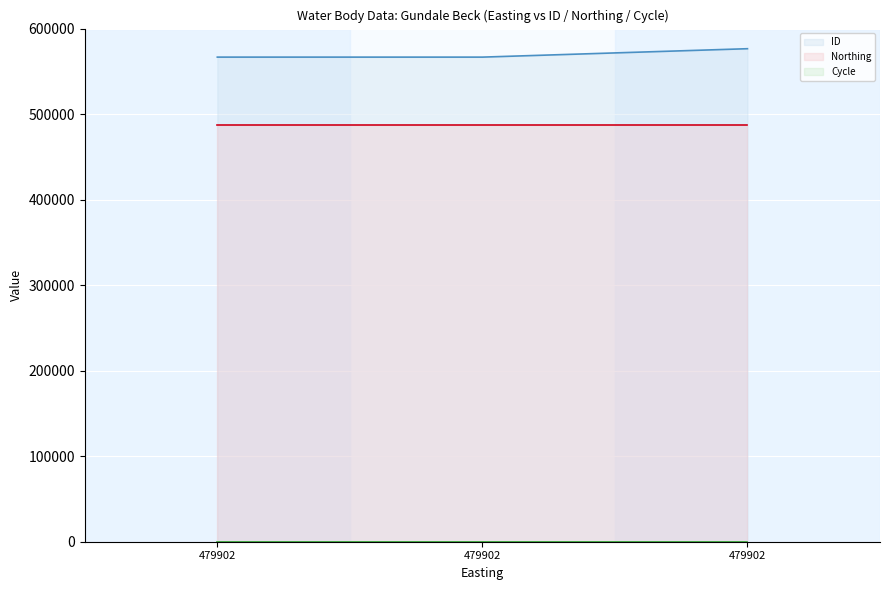

At how many categories does at least one series exceed 223674?

3